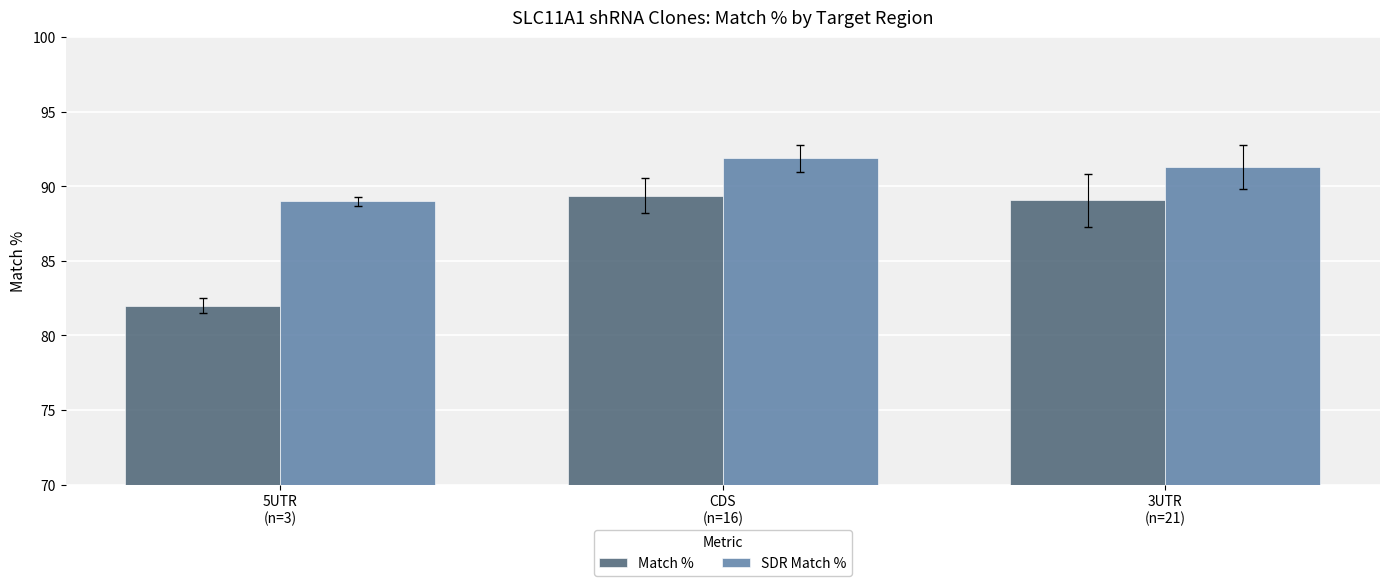

Reading left to right, list all the values displayed in this chart.

Match %: 5UTR
(n=3)=82.0	CDS
(n=16)=89.4	3UTR
(n=21)=89.0
SDR Match %: 5UTR
(n=3)=89.0	CDS
(n=16)=91.9	3UTR
(n=21)=91.3